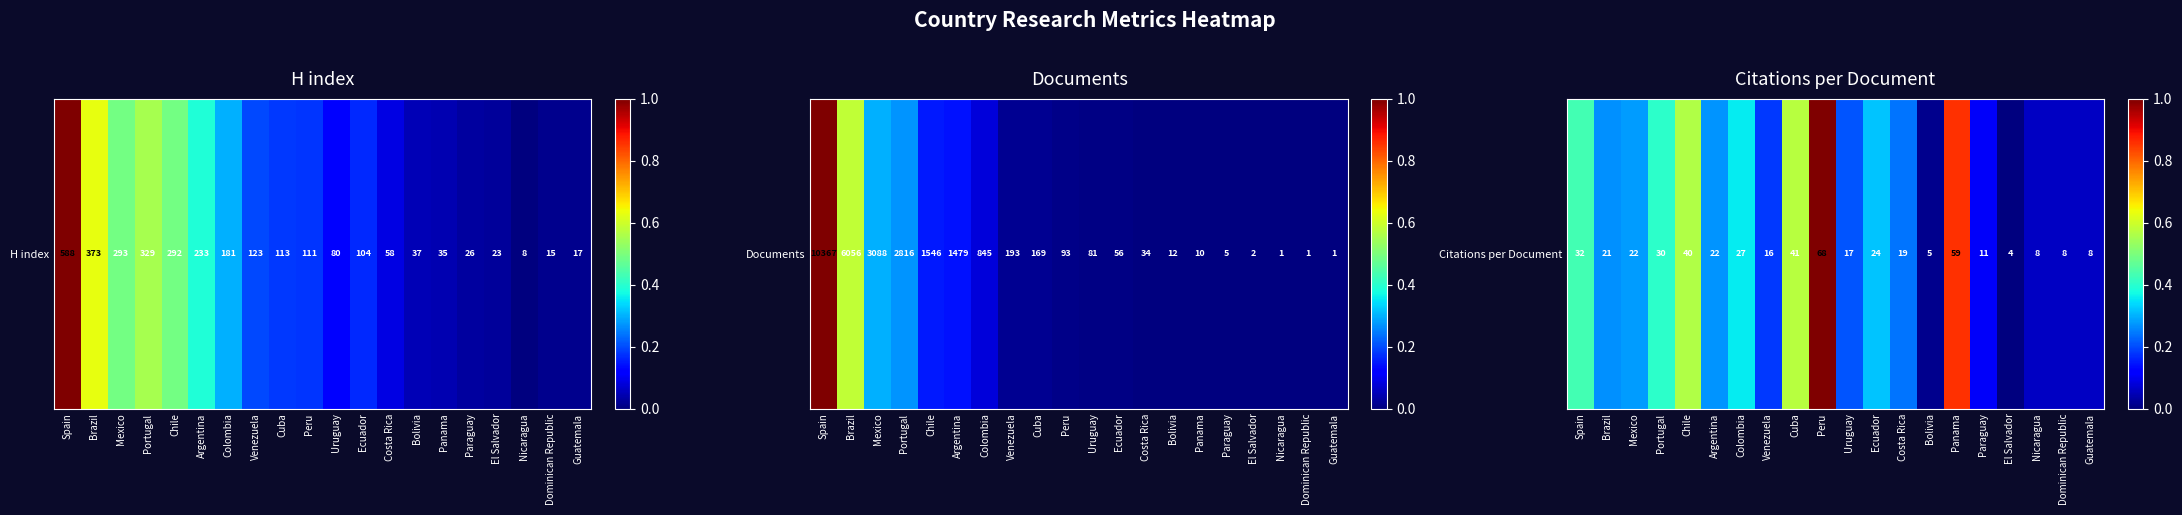

The value at Chile is 0.3. True or false?

False